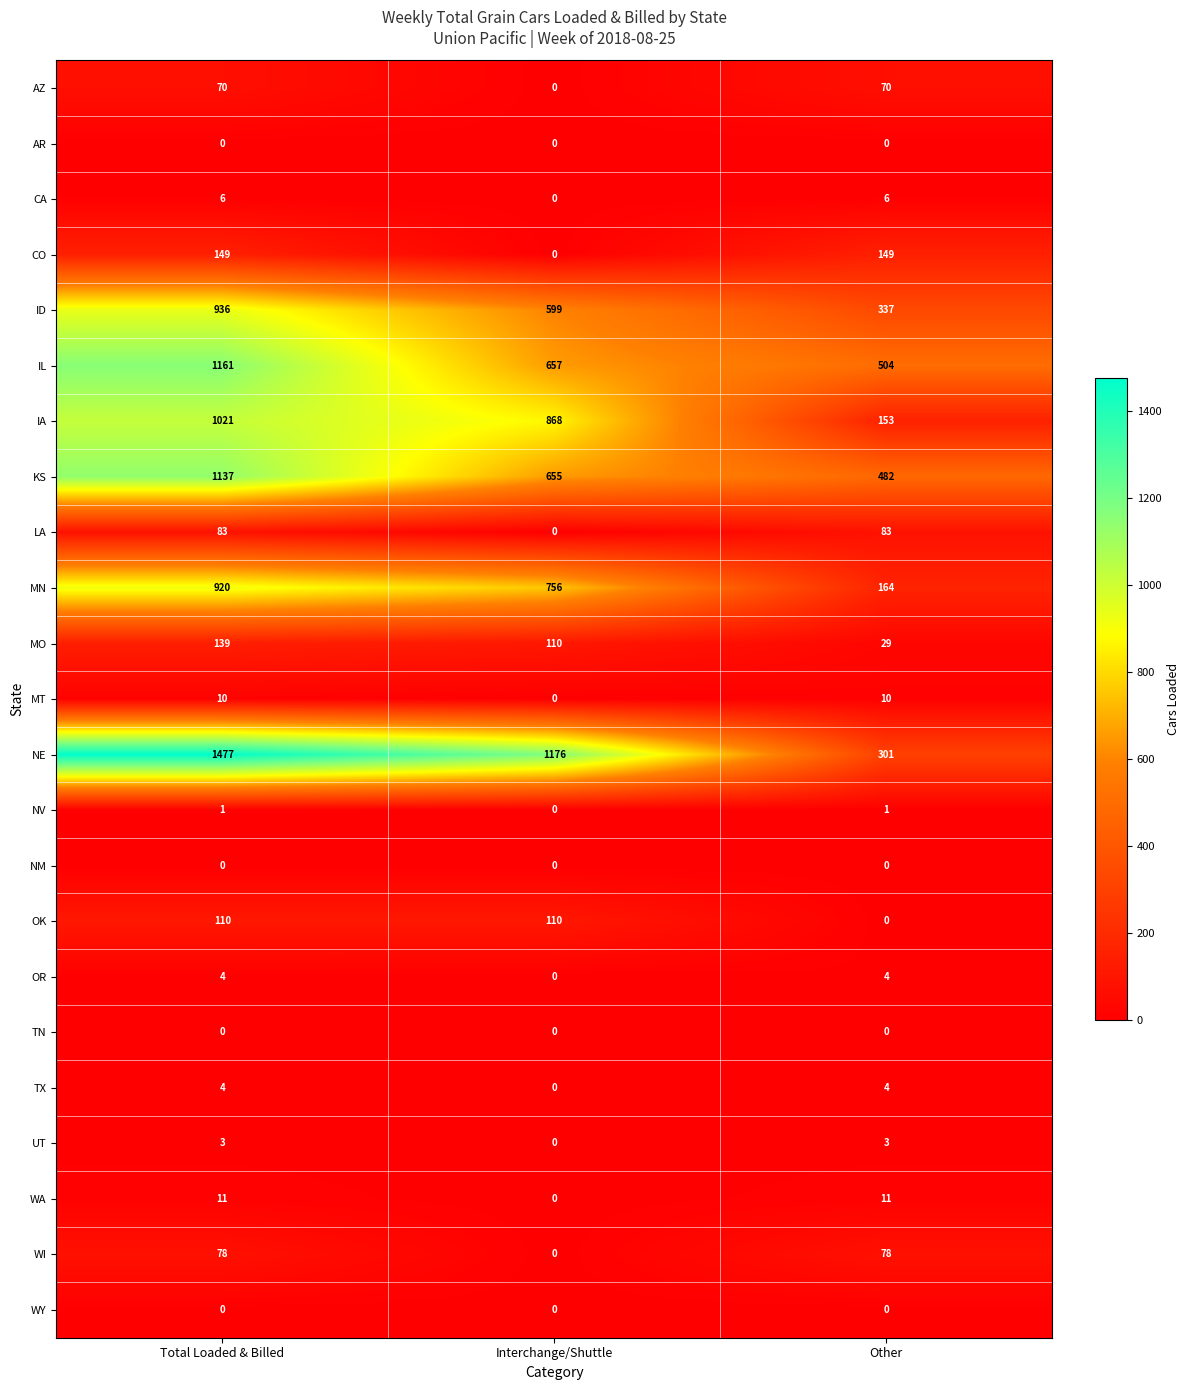

At how many categories does at least one series exceed 343?

3